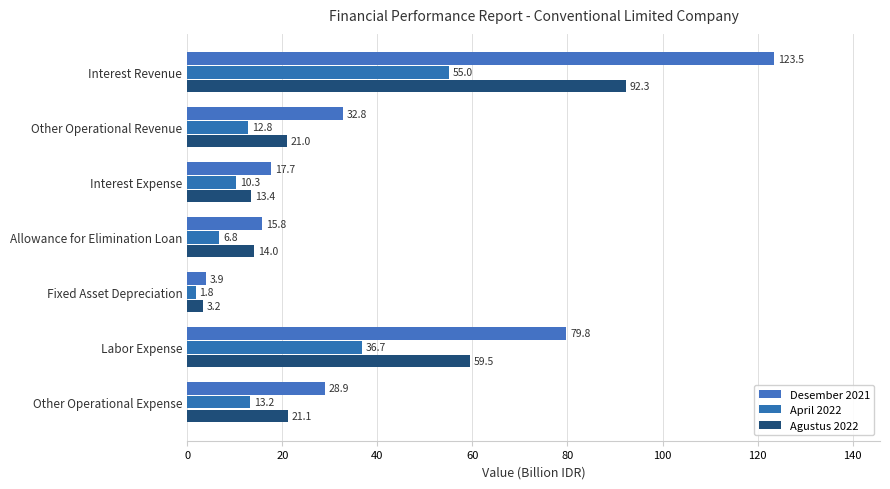

List the series in order of their peak value, highest first.

Desember 2021, Agustus 2022, April 2022